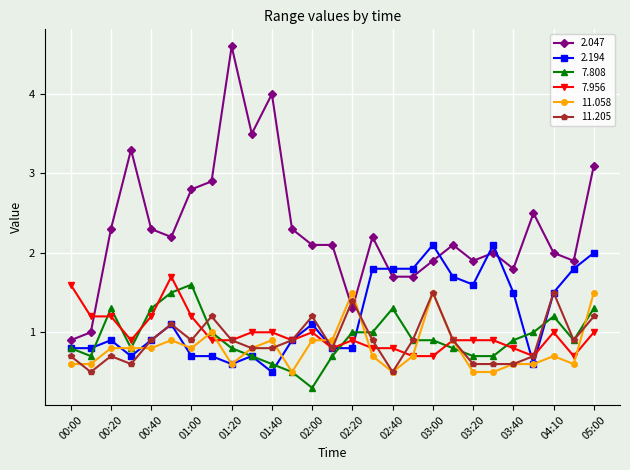

Which series has the largest total across all categories?

2.047